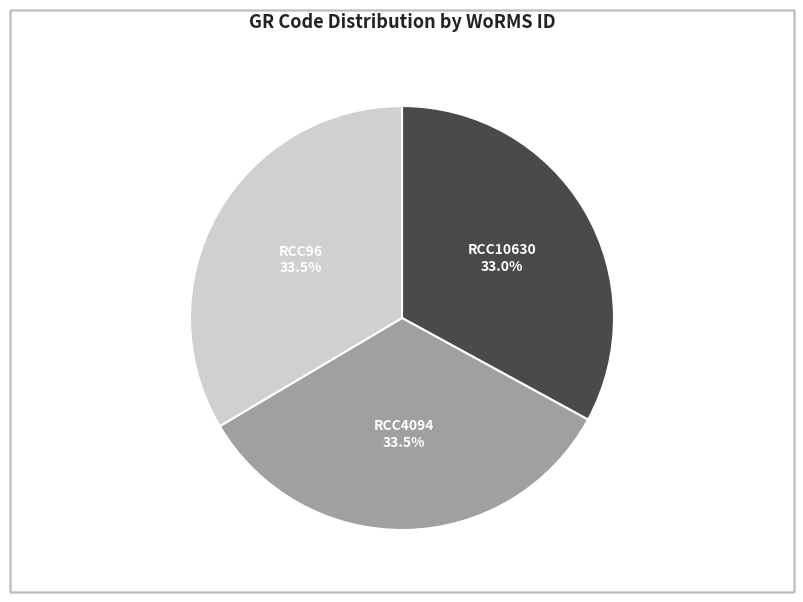

Is there any slice that represents more than half of the pie?

No